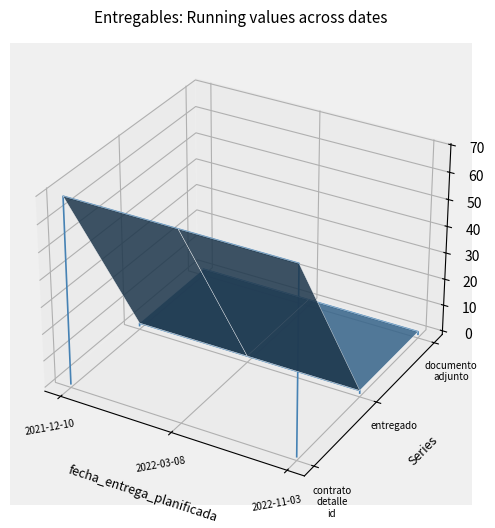

True or false: documento_adjunto and entregado intersect in this chart.

False